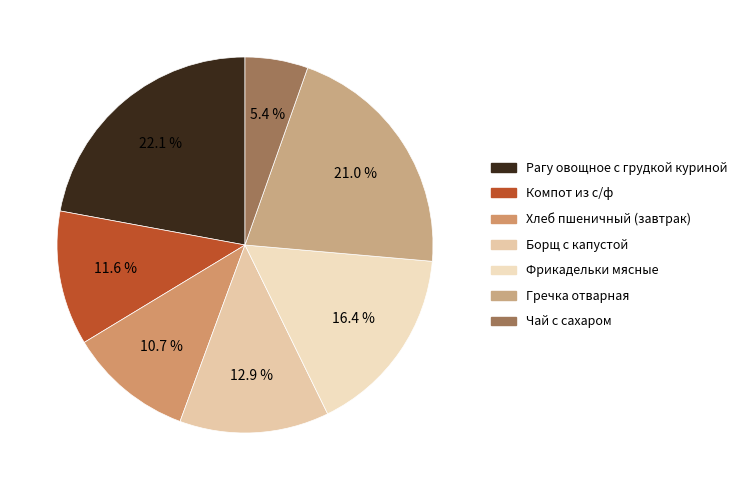

Is there a majority slice in this chart?

No